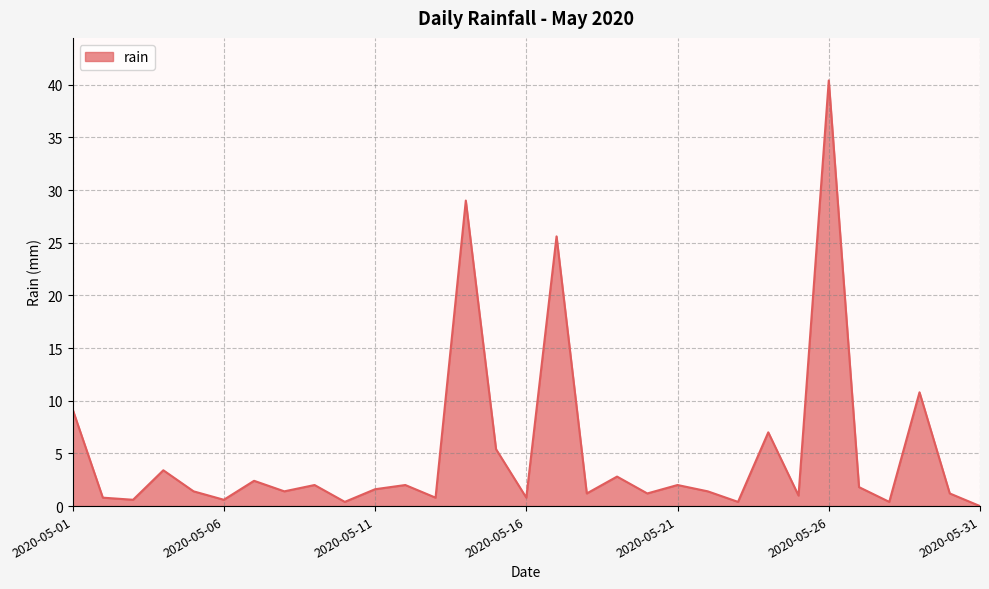

What is the difference between the maximum and minimum values?

40.4